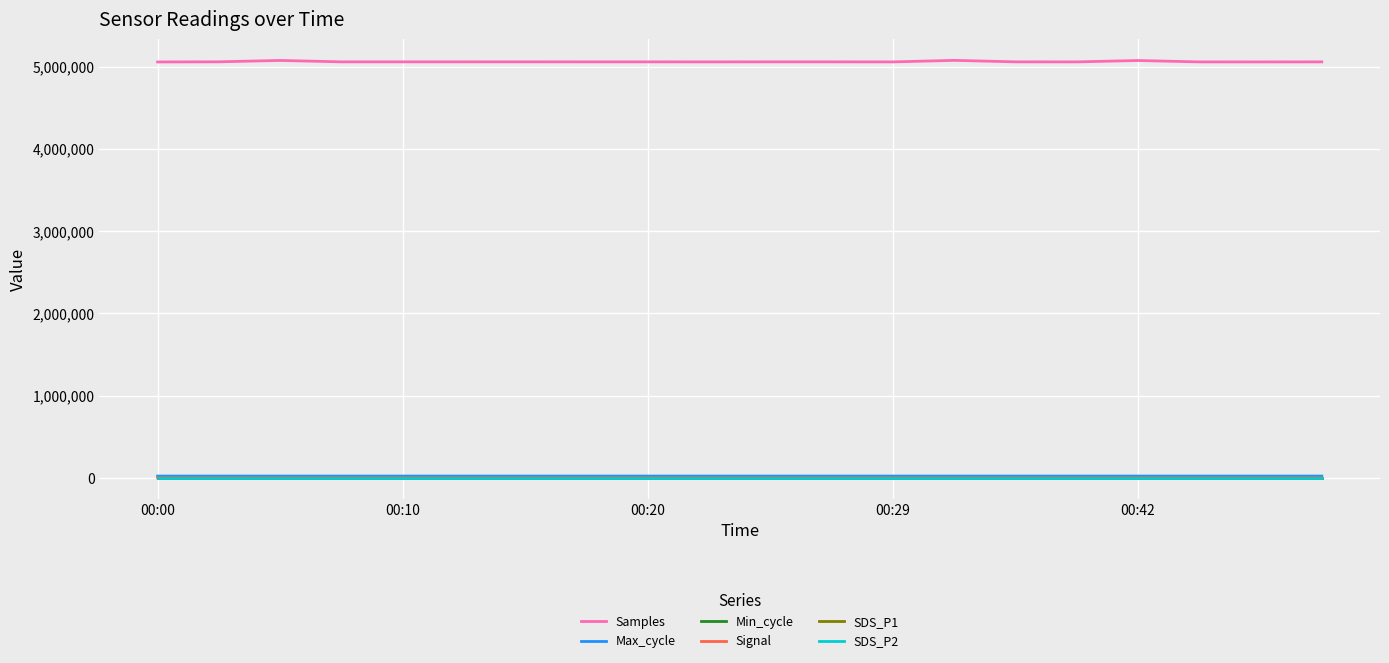

What is the difference between the second highest and second lowest values in the Samples series?

17609.0